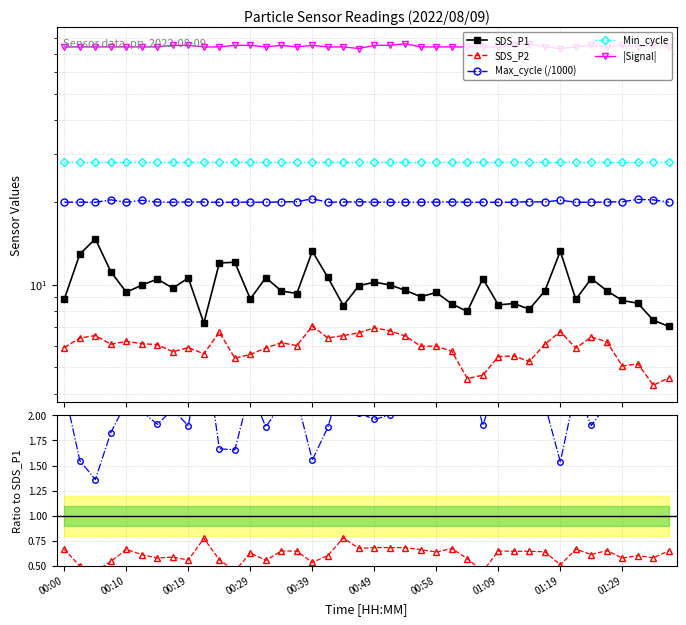

What is the approximate value of Max_cycle at 11?

1.7